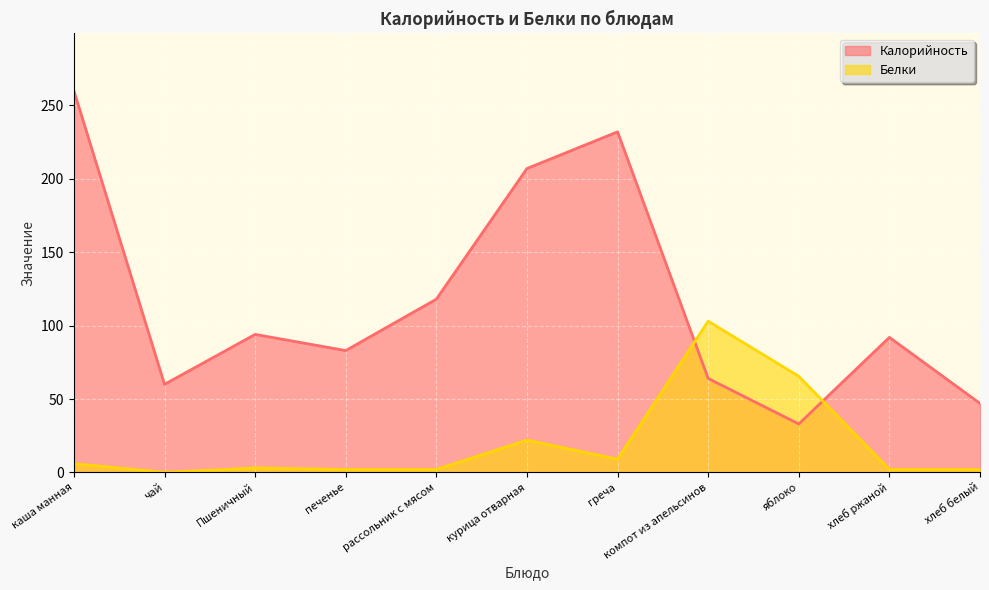

Between which two adjacent categories do Белки and Калорийность first intersect?

греча and компот из апельсинов